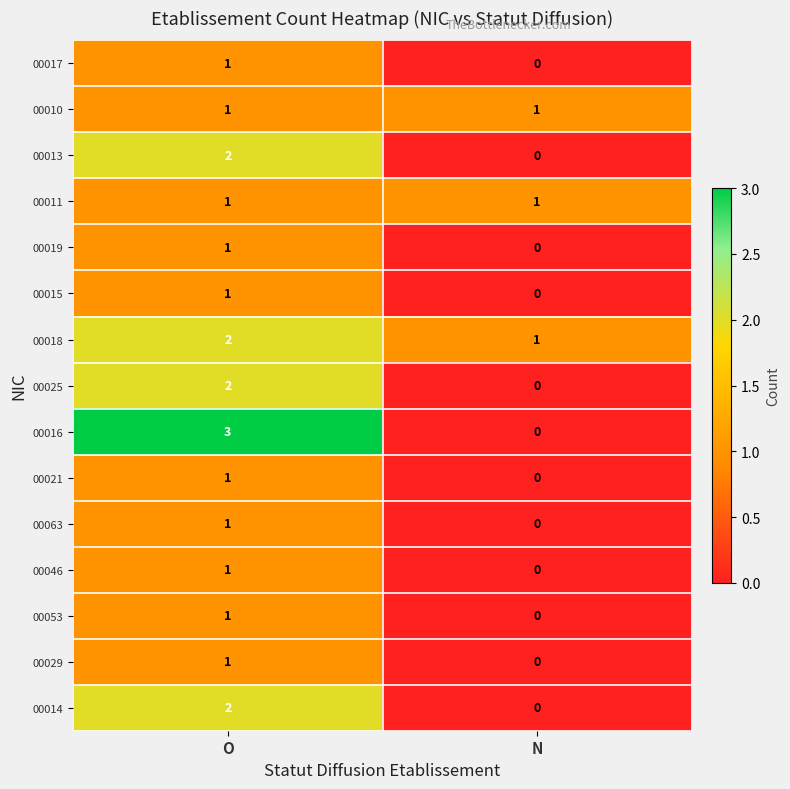

The value of 00013 at O is 3. True or false?

False